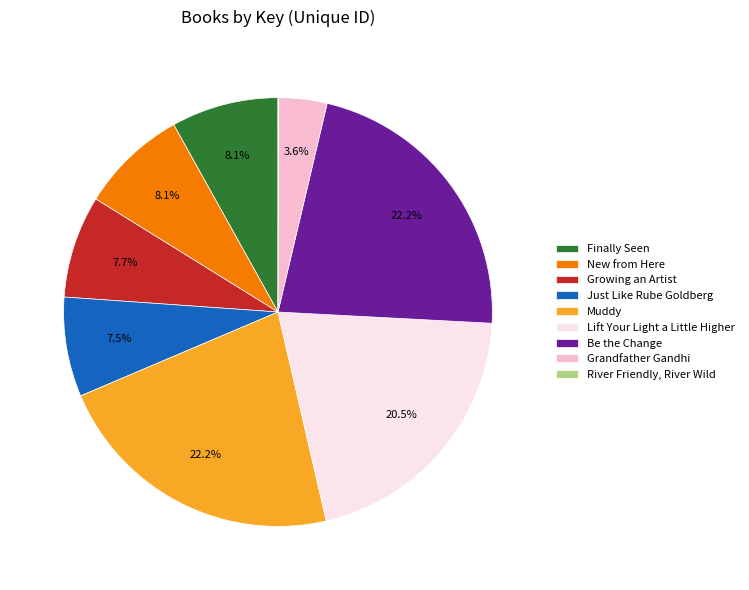

How much of the chart is everything except Lift Your Light a Little Higher?

79.5%